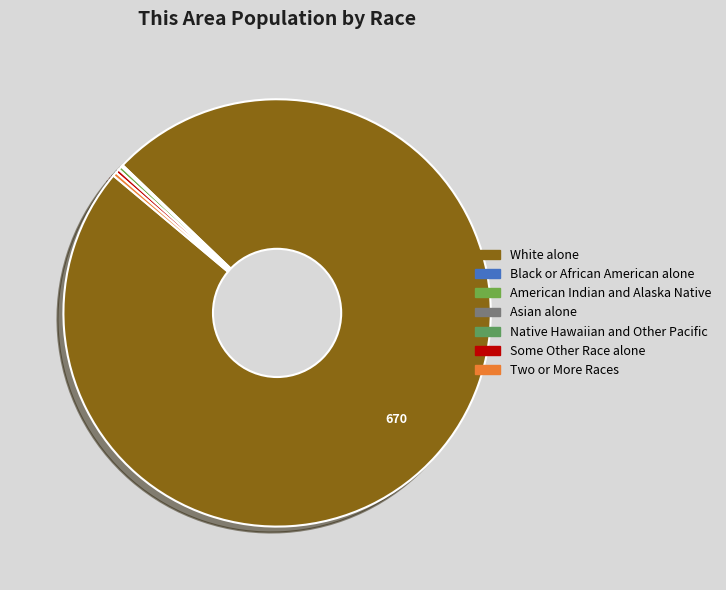

How many slices are in this pie chart?

7